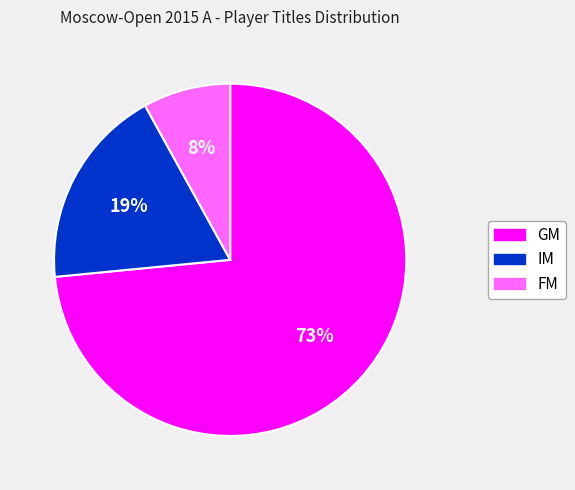

What is the ratio of the value at FM to the value at GM?

0.1